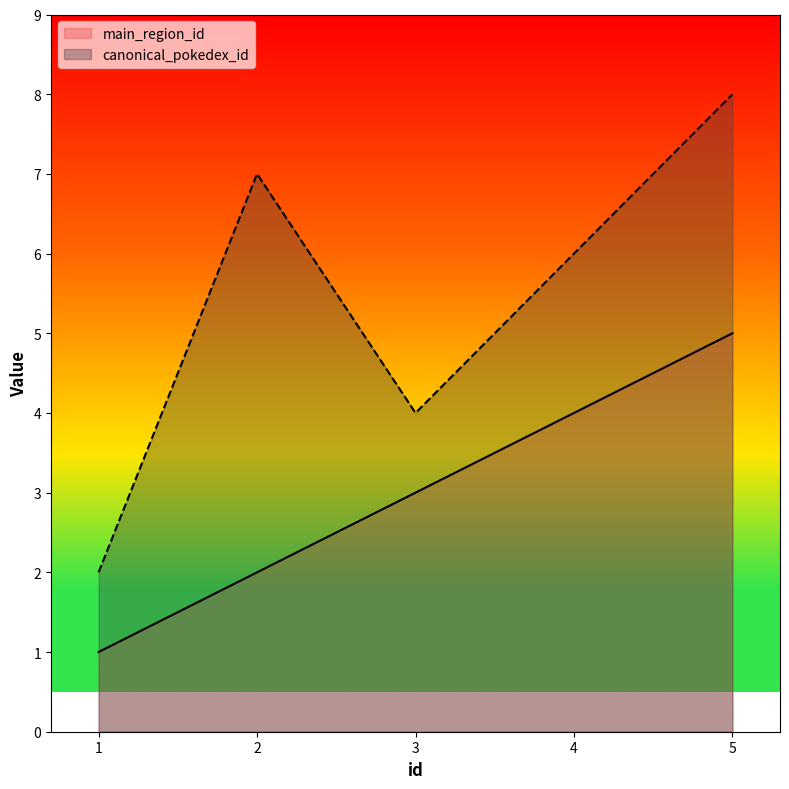

How many lines are shown in the chart?

2